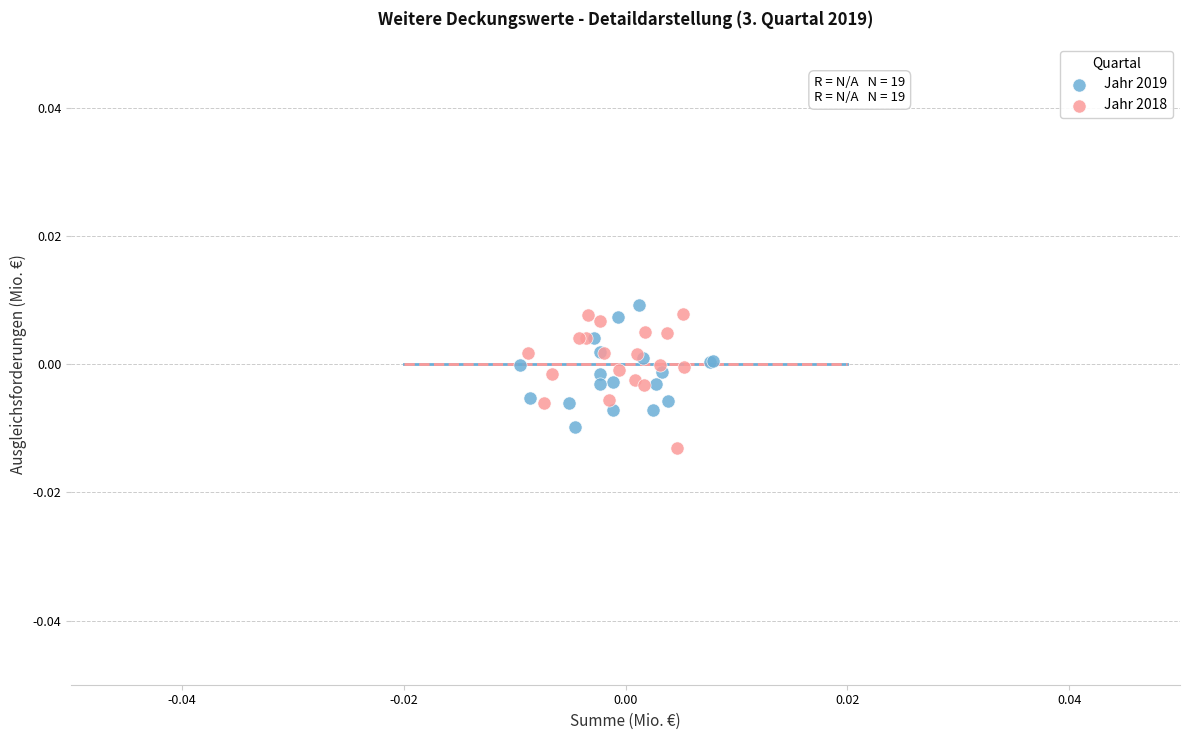

Which series has the largest Y range (max minus min)?

Jahr 2018